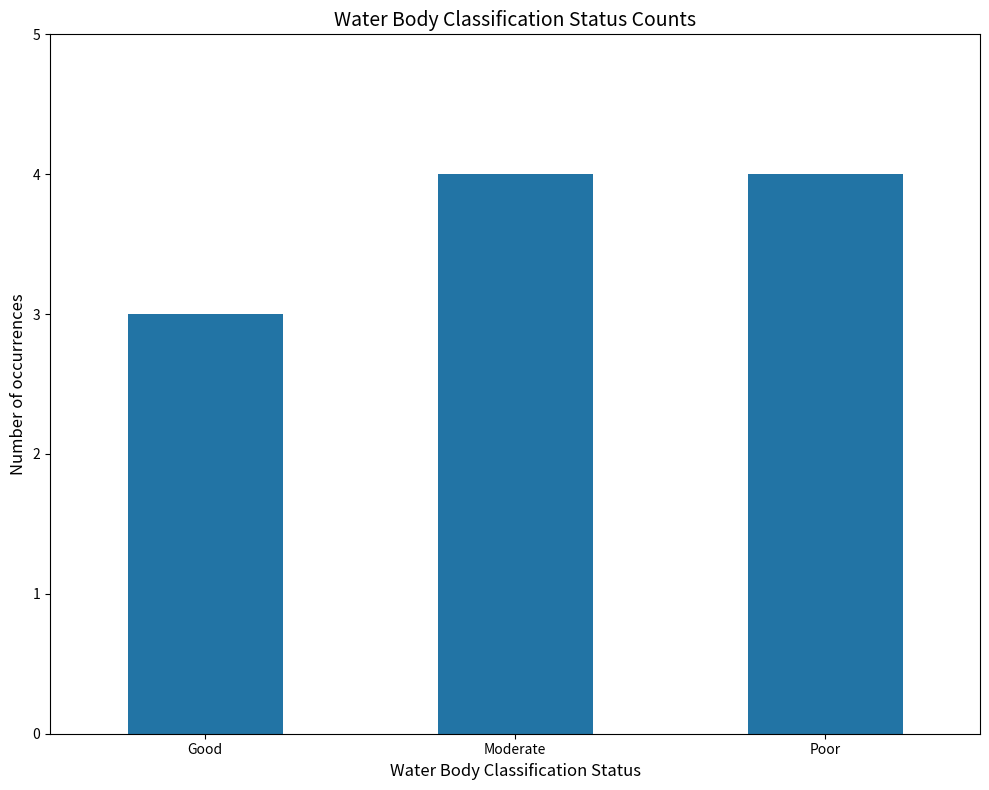

How many values are below 4?

1